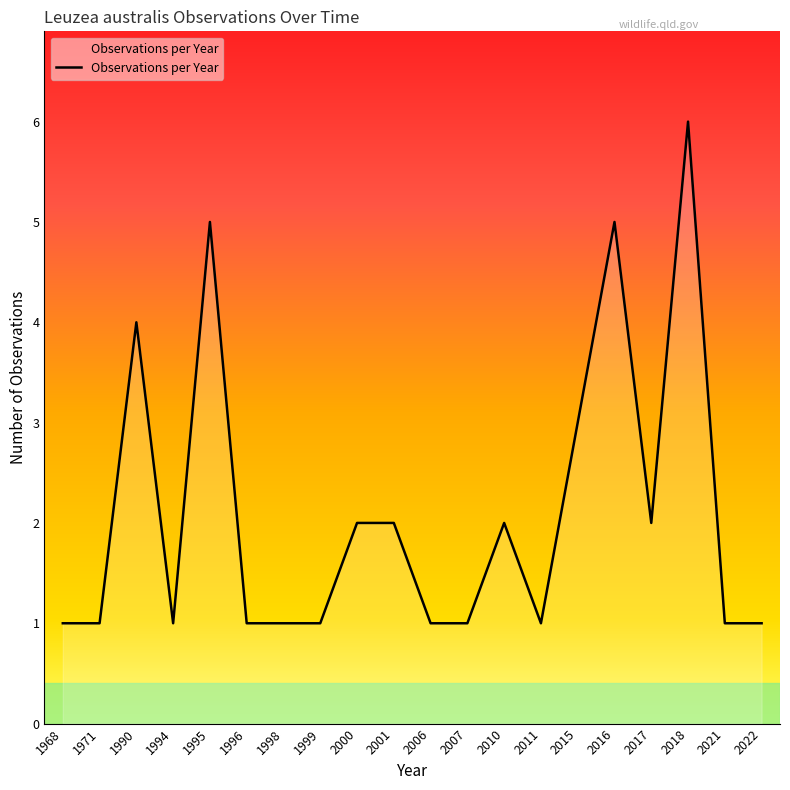

How many distinct data groups are displayed?

1